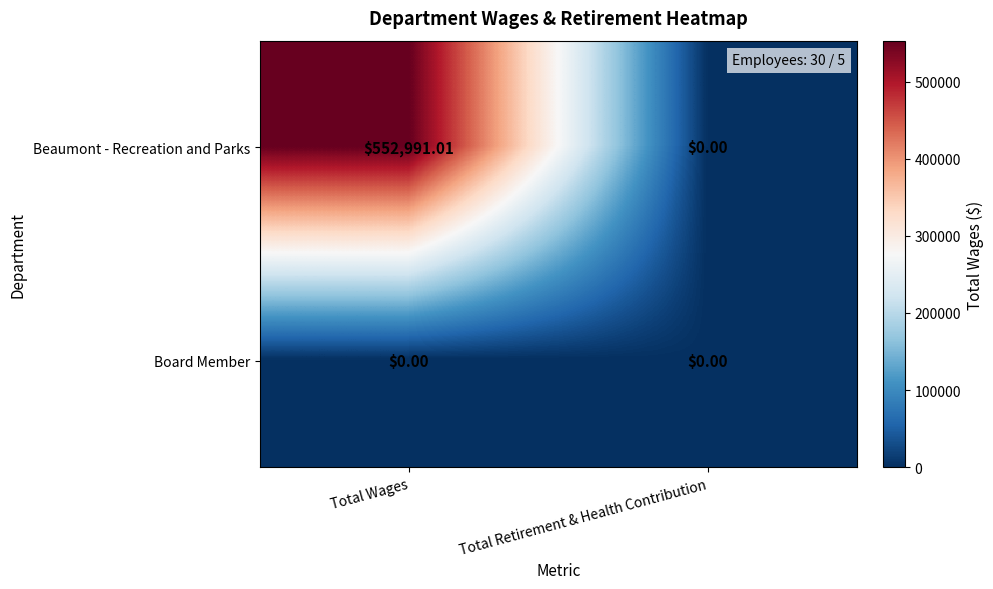

Rank the series by their maximum value, from highest to lowest.

Beaumont - Recreation and Parks, Board Member